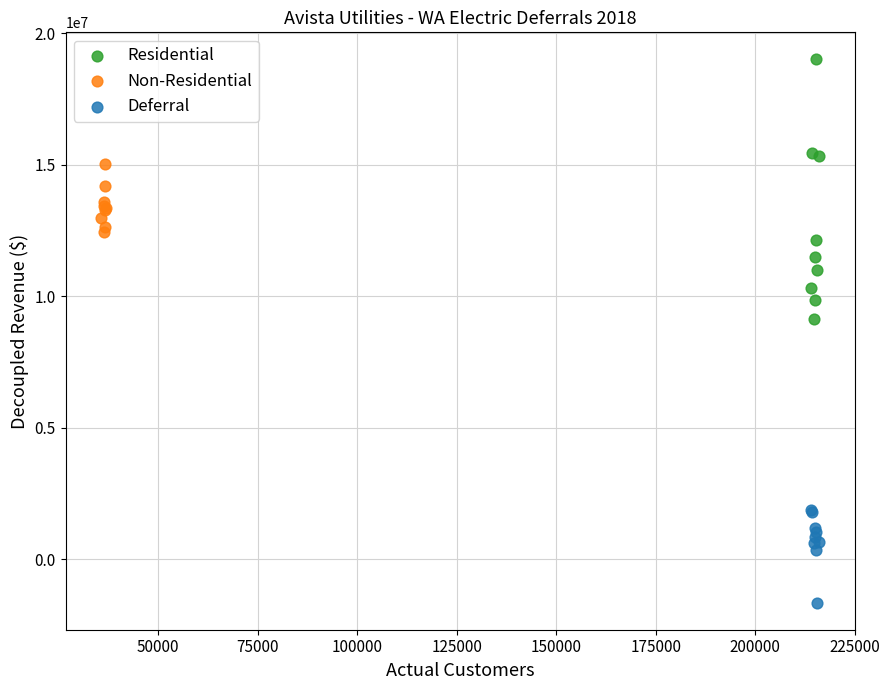

Which series contains the lowest Y value?

Deferral